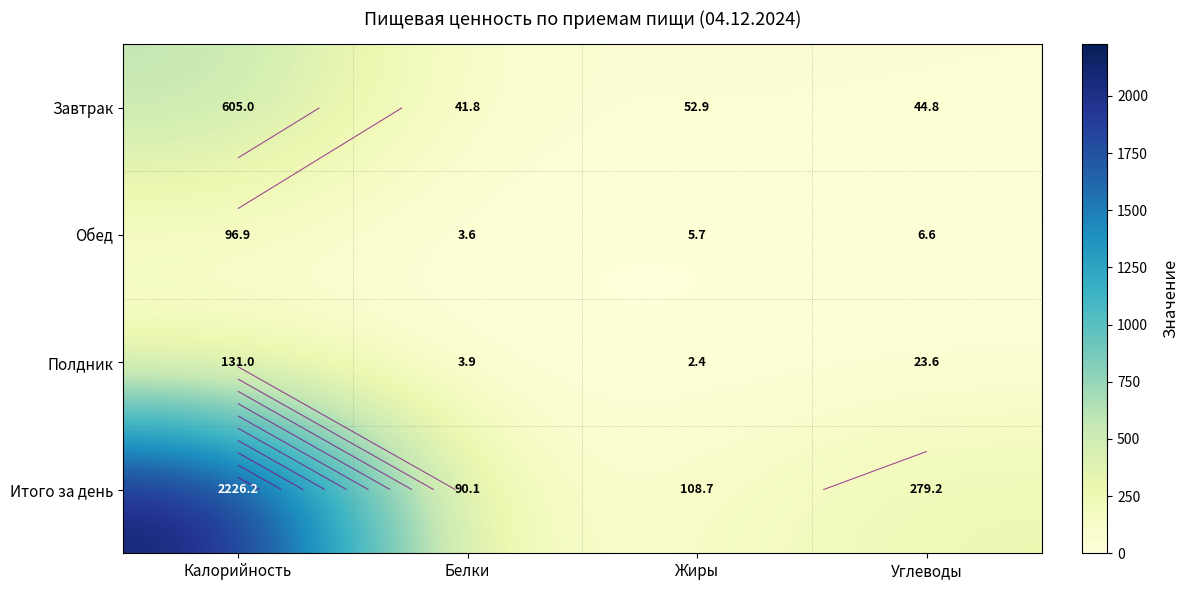

Which series changed the most between Калорийность and Белки?

Итого за день